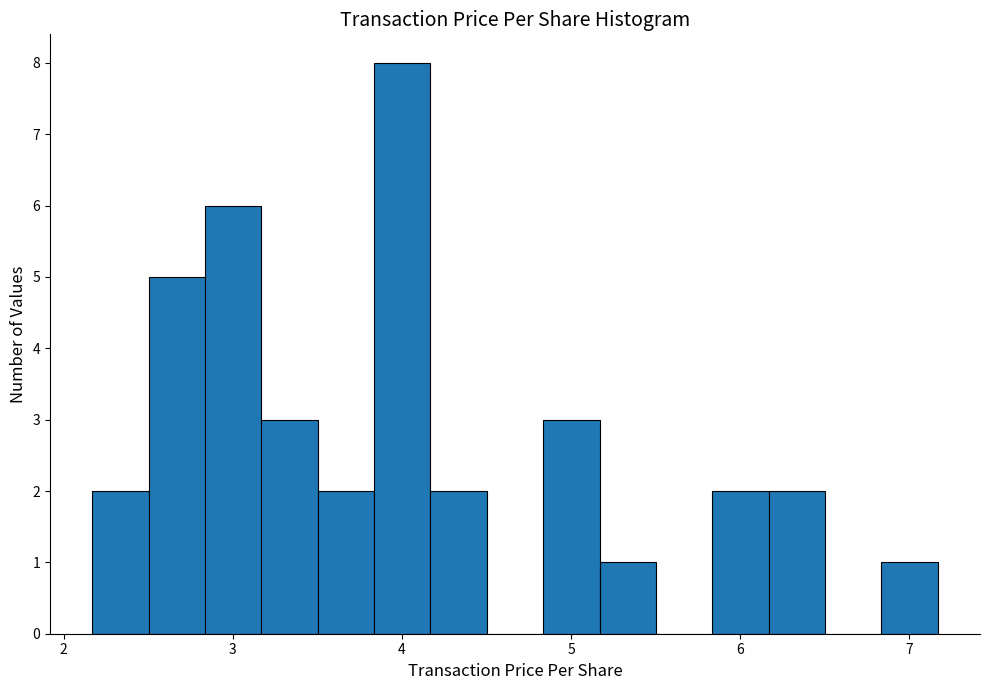

Read against the x-axis, roughly where is the centre of the tallest bar?

4.0